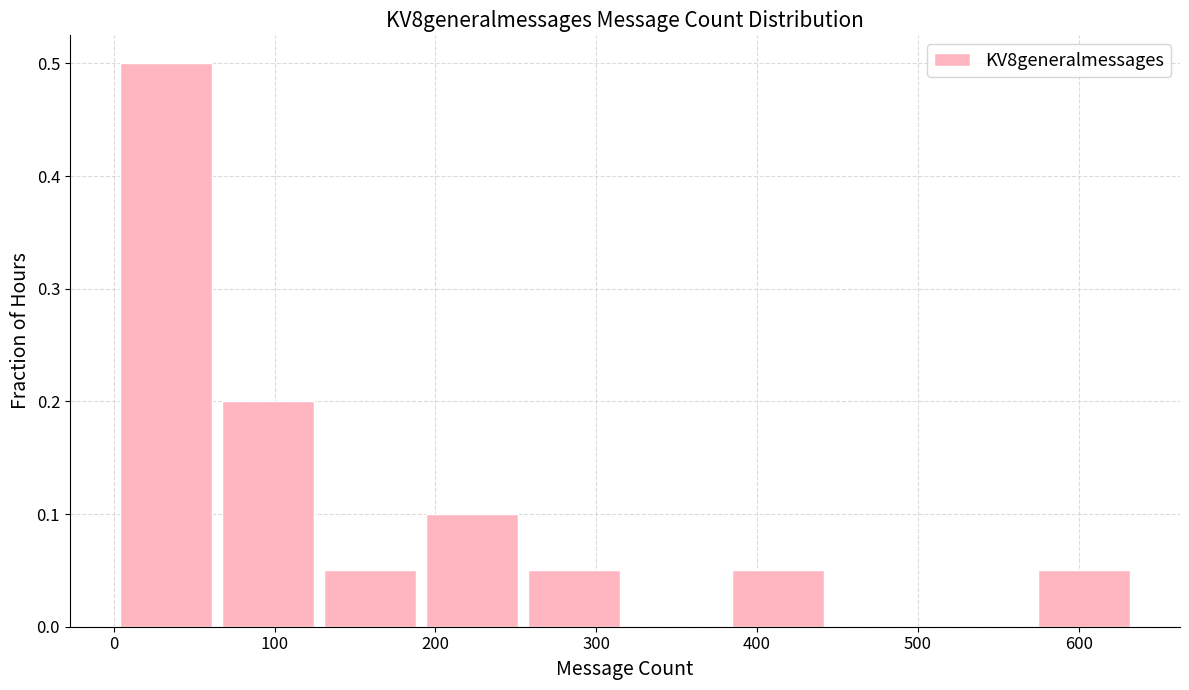

How tall is the bar that spans 570 to 640 on the x-axis? Neither the bar edges nor the heights are printed on the chart, so give them approximately, as read against the axes.

0.05